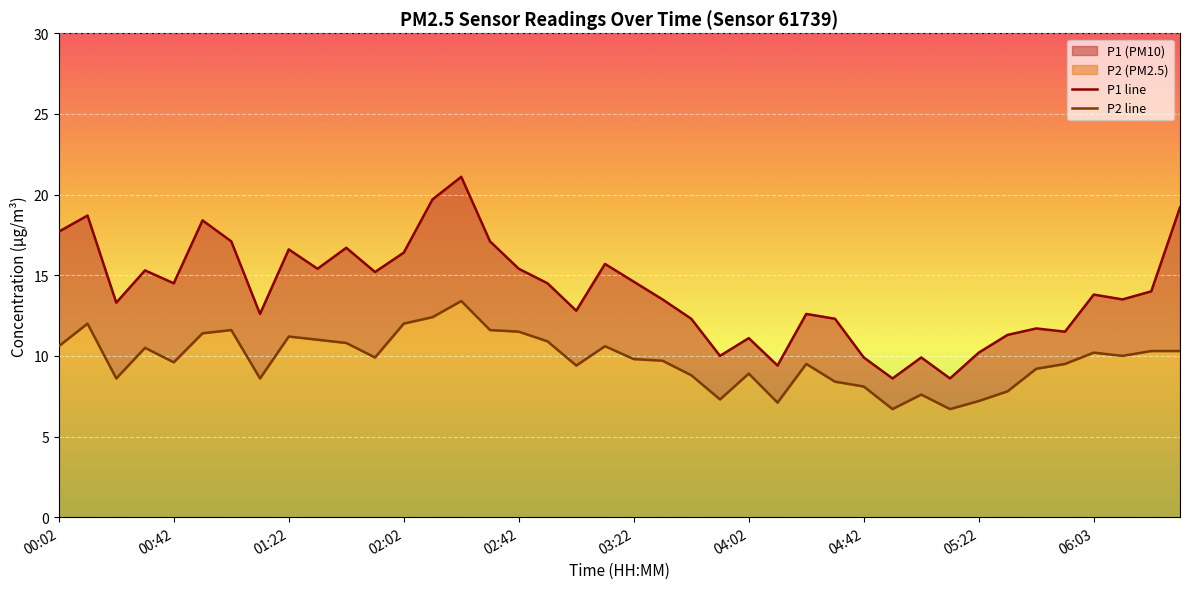

What is the total value across all series at 00:12?

30.7